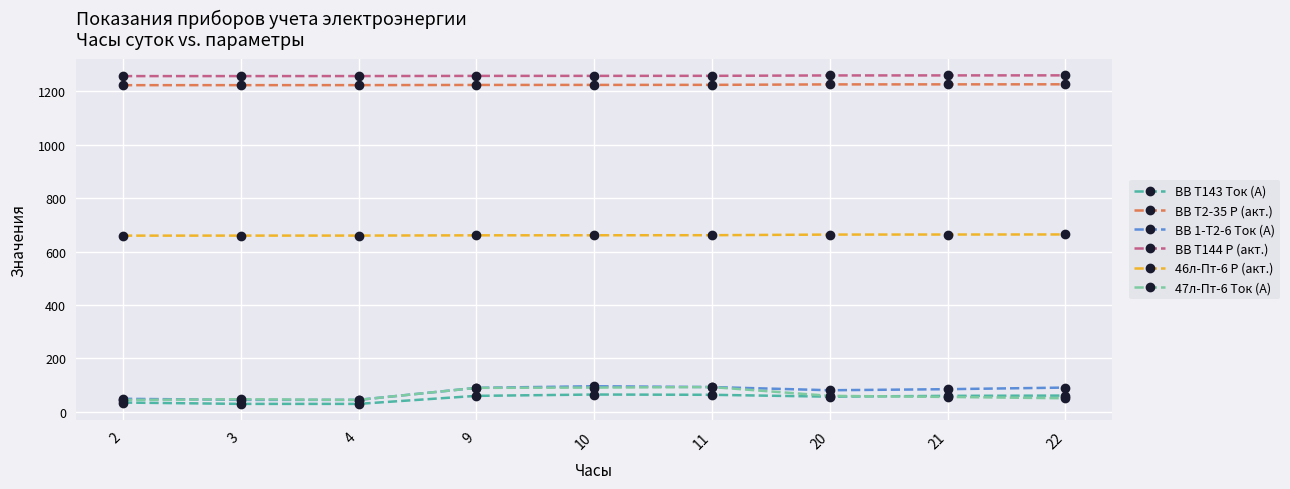

True or false: 46л-Пт-6 Р (акт.) has a value of 659.7 at 3.

True